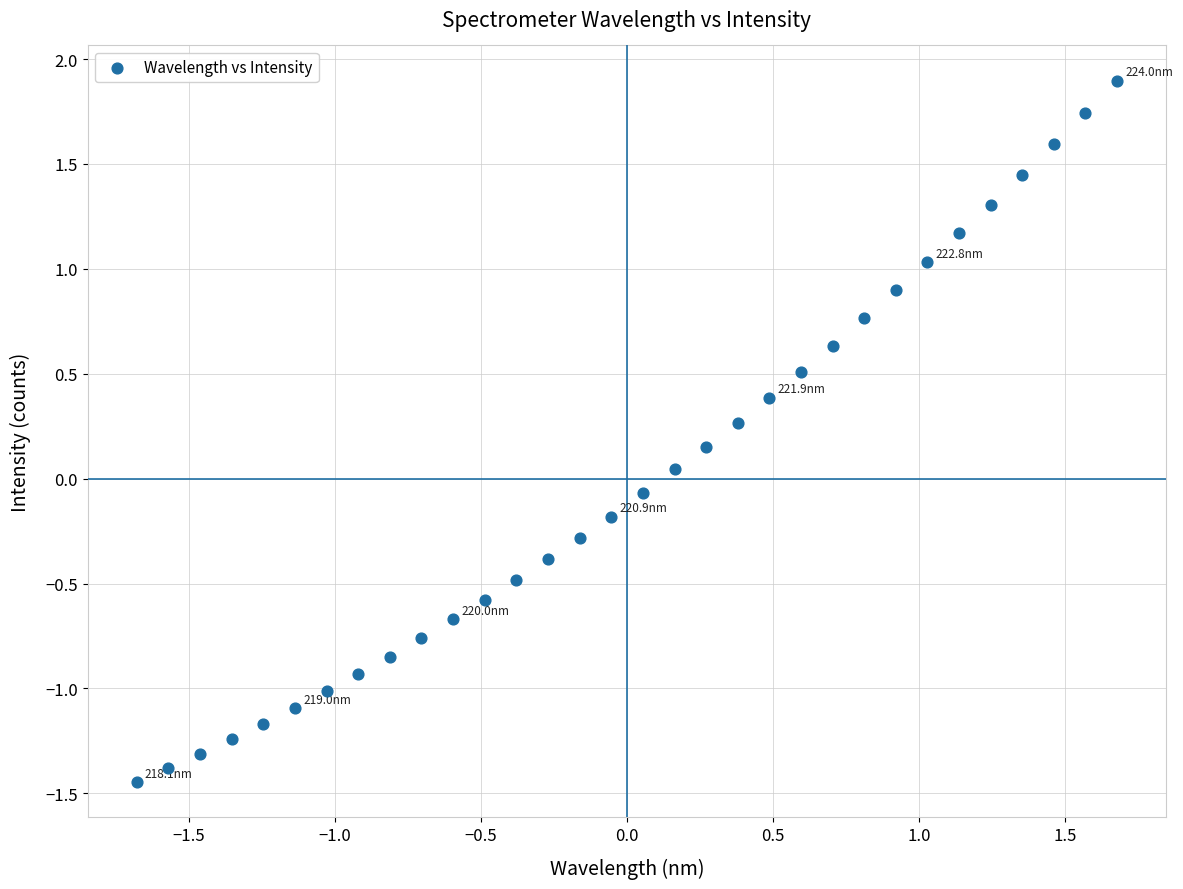

What is the range of X values (max minus min)?

3.4